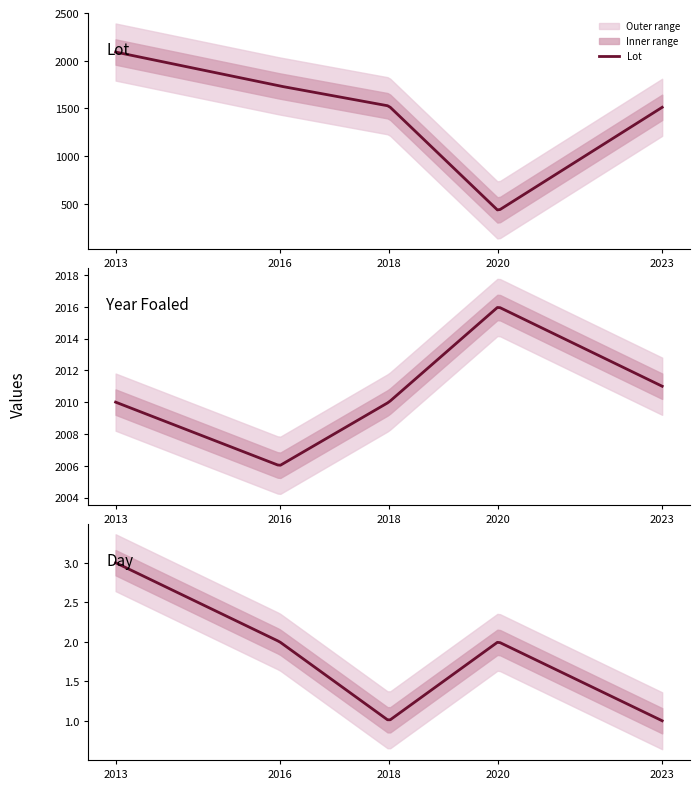

At which category is the sum across all series the highest?

2013